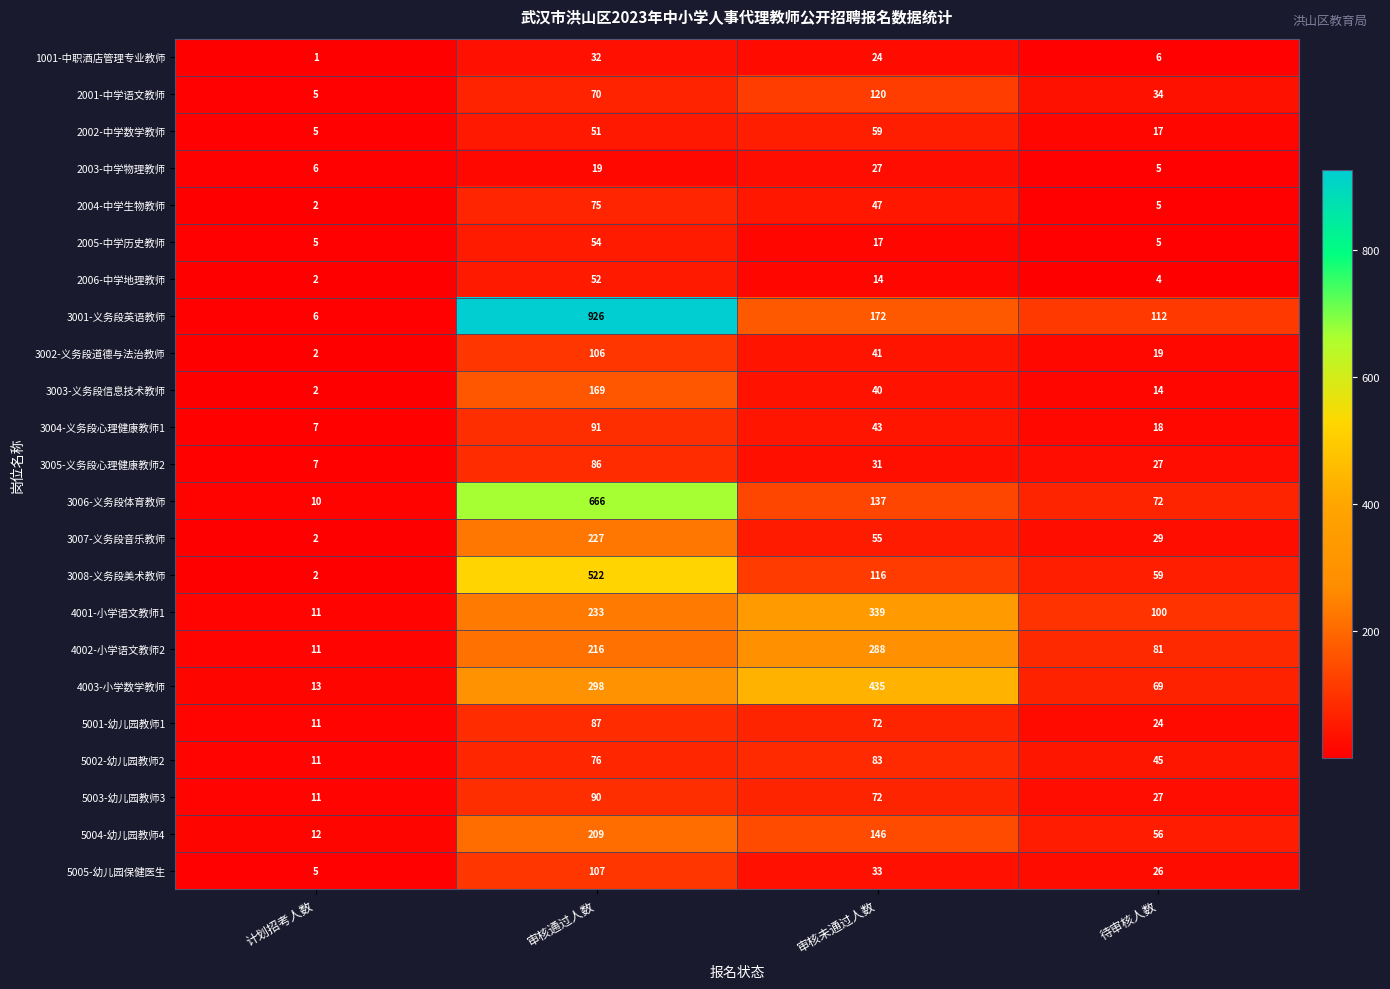

What is the sum of all 4001-小学语文教师1 values?

683